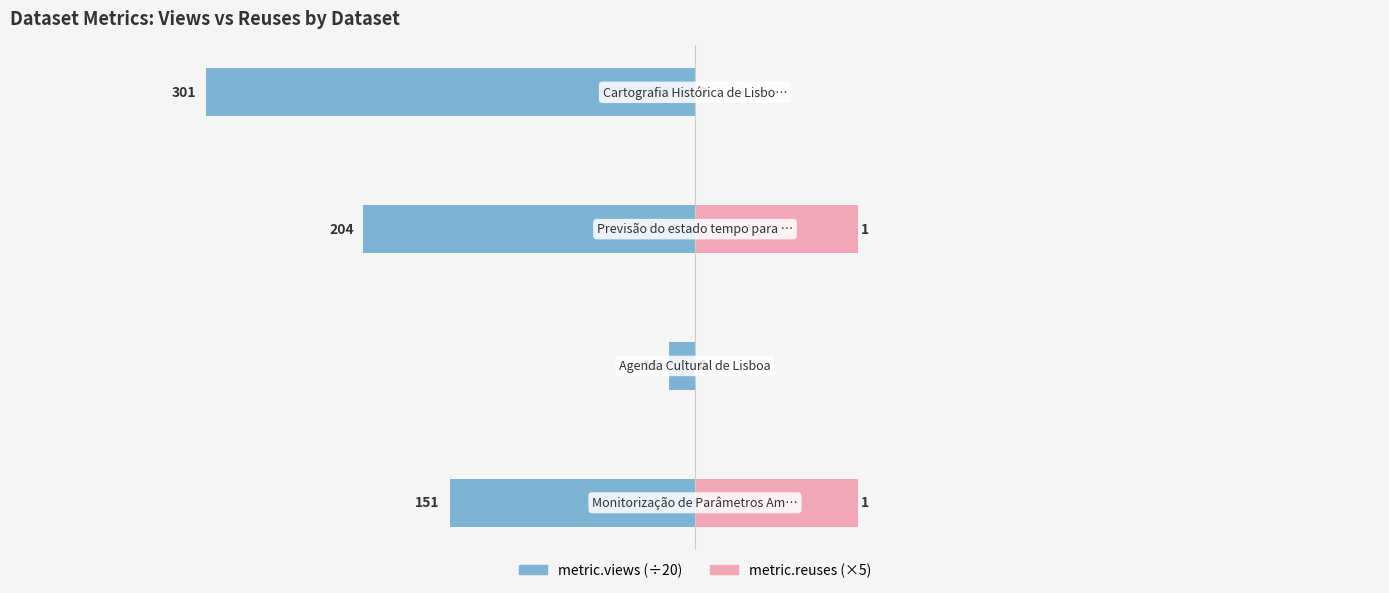

How many categories are shown in the chart?

4